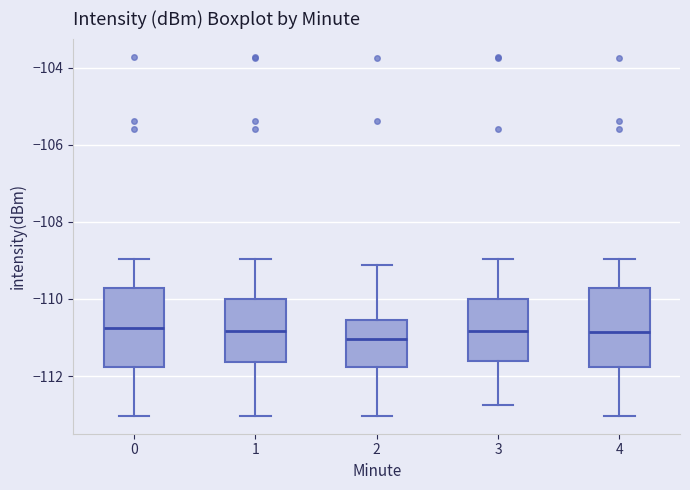

Reading left to right, read every box against the y-axis: the position of its median line, the range the box covers, and the ends of its whiskers. The values are not printed on the chart, so give them approximately, as read against the axis.

0: median -110.8, box -111.8 to -109.8, whiskers -113.0 to -109.0
1: median -110.8, box -111.6 to -110.0, whiskers -113.0 to -109.0
2: median -111.0, box -111.8 to -110.6, whiskers -113.0 to -109.2
3: median -110.8, box -111.6 to -110.0, whiskers -112.8 to -109.0
4: median -110.8, box -111.8 to -109.8, whiskers -113.0 to -109.0